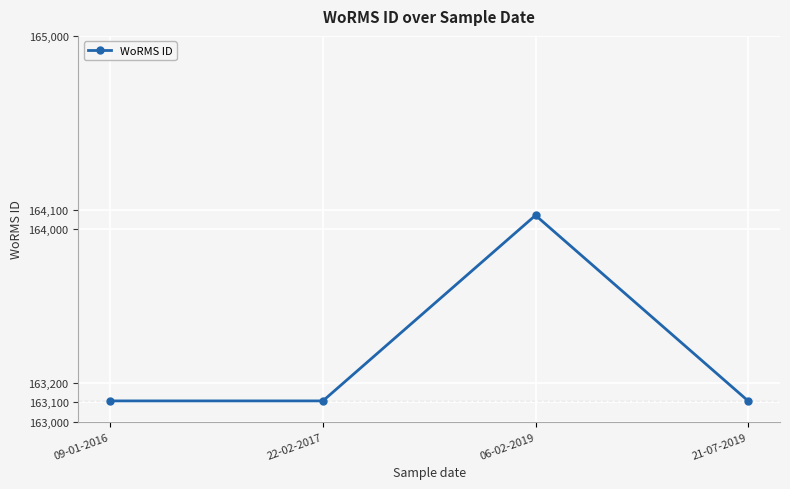

What is the difference between the maximum and minimum values?

962